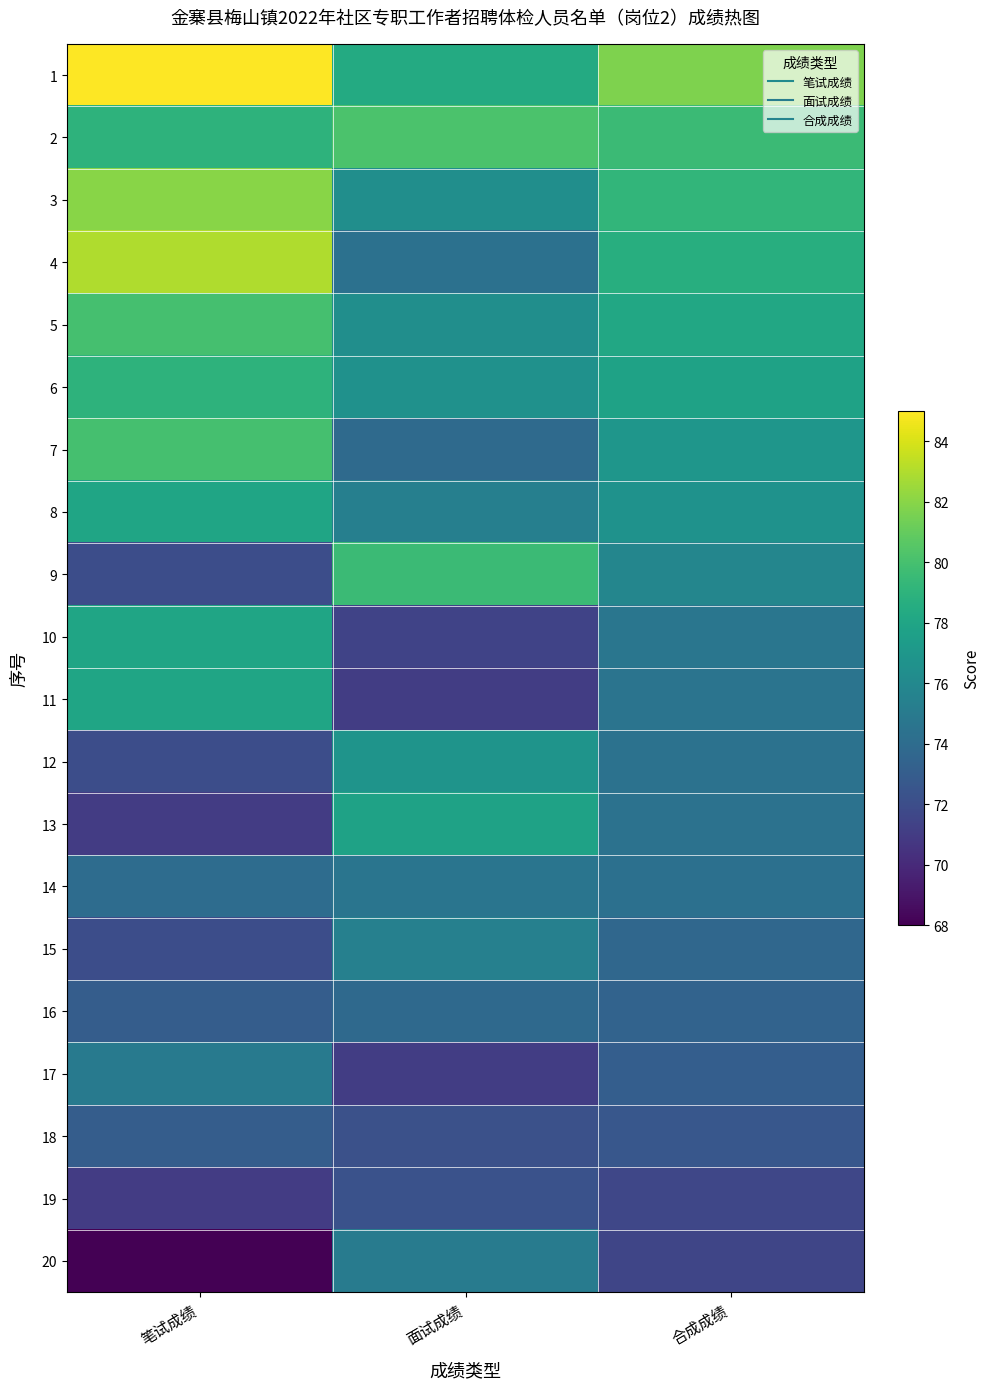

At how many categories does at least one series exceed 83?

1